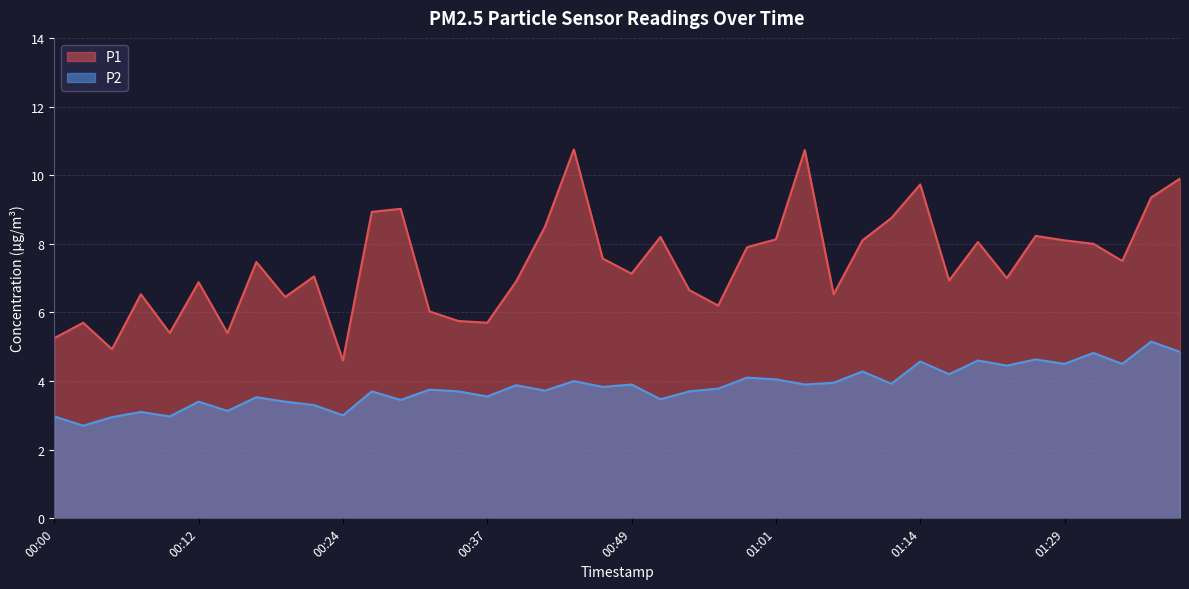

How many interior local valleys does the P1 series have?

12